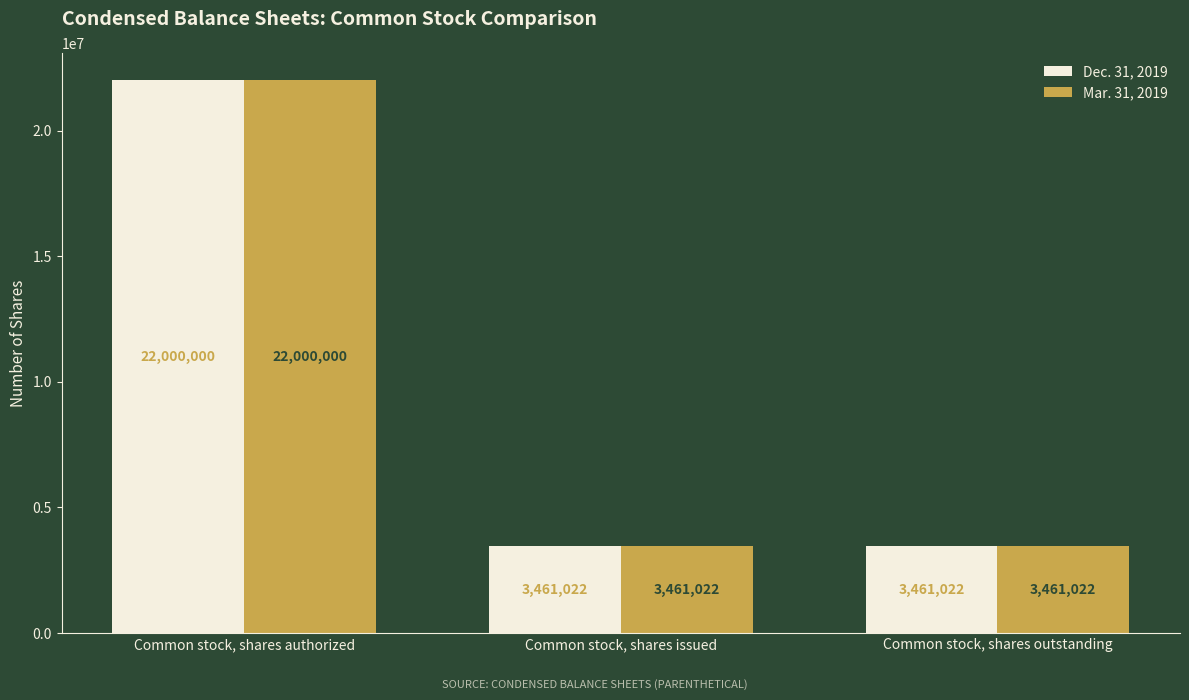

How many bars are there in total?

6